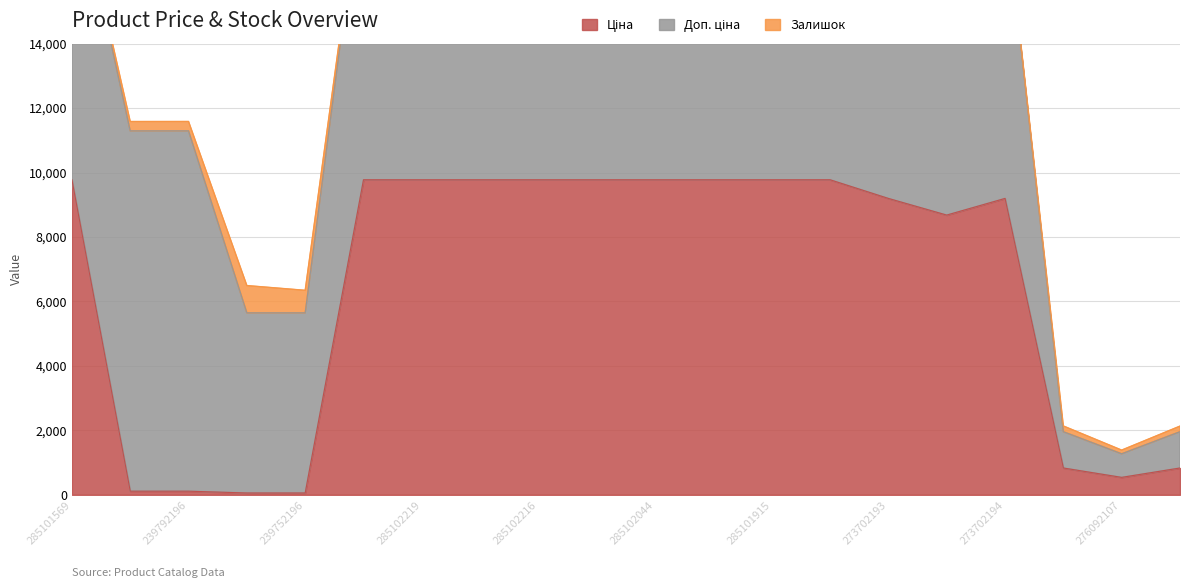

True or false: Ціна and Доп. ціна intersect in this chart.

False